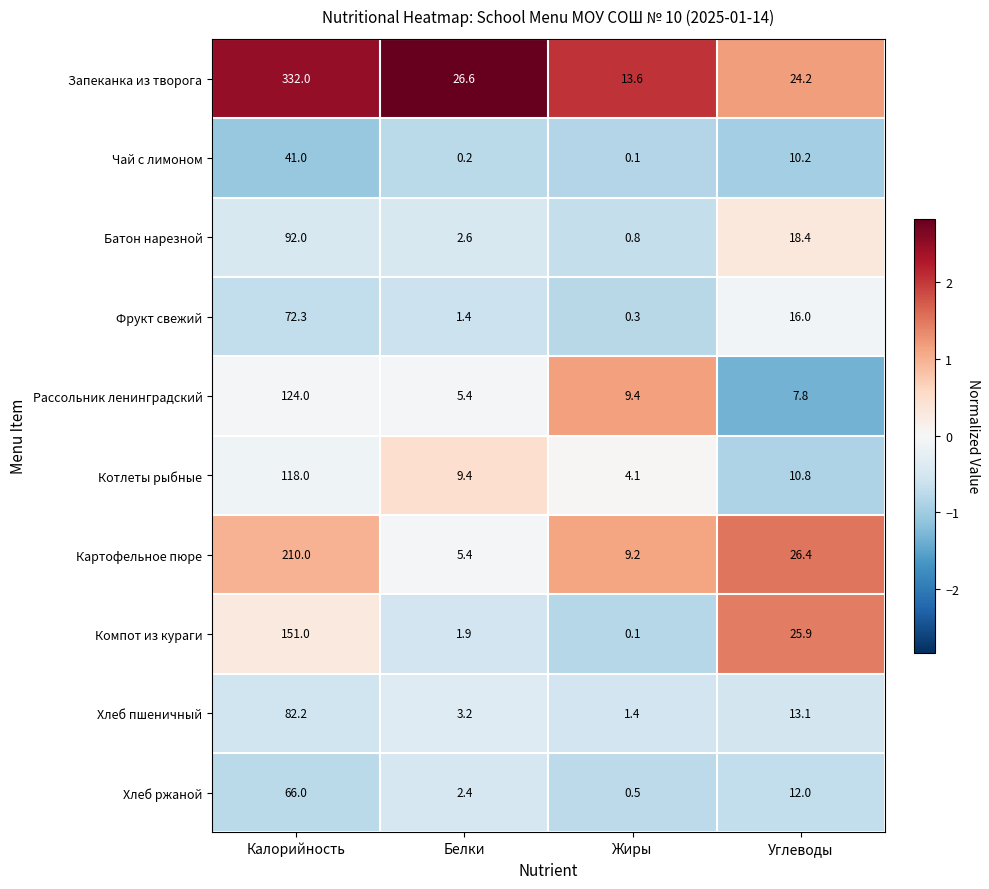

What is the smallest value displayed?

0.1